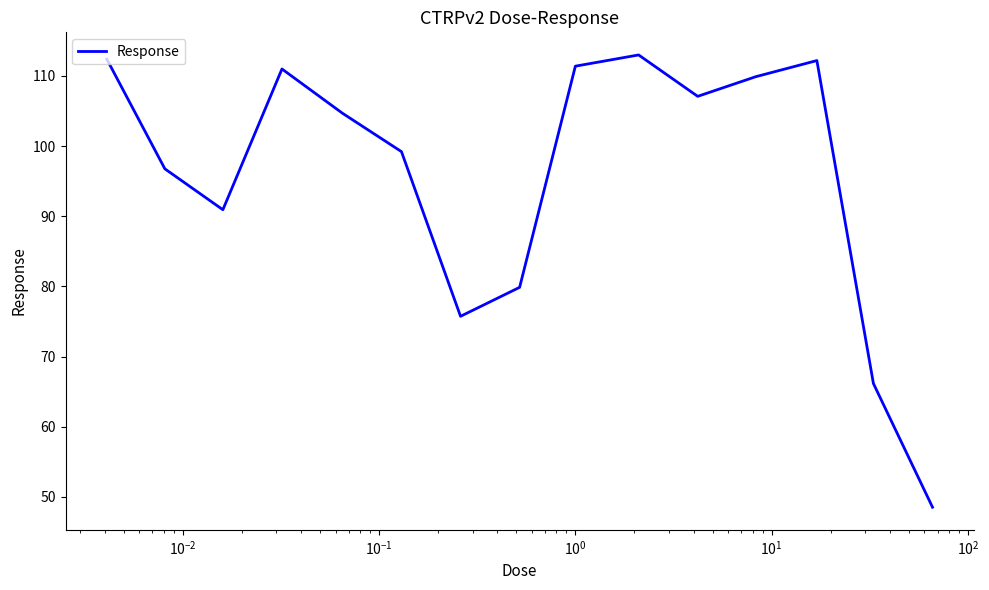

What is the minimum value shown in the chart?

48.5